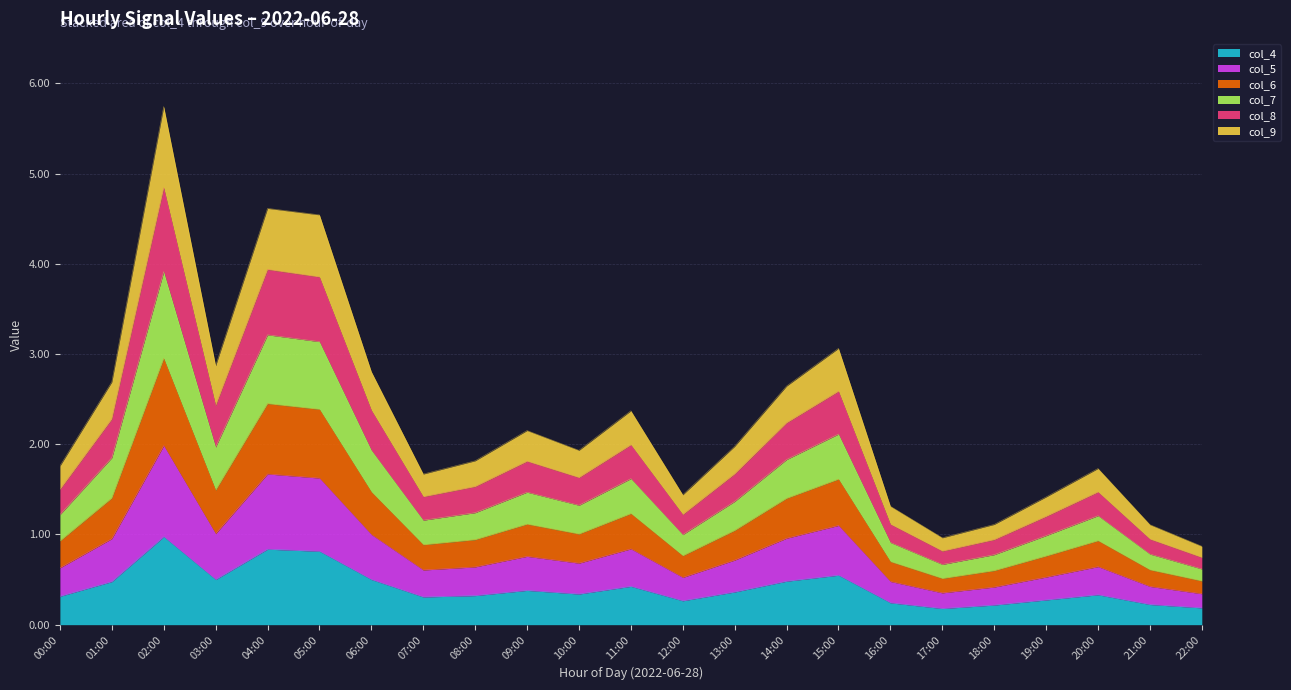

What is the maximum value for col_4?

1.0